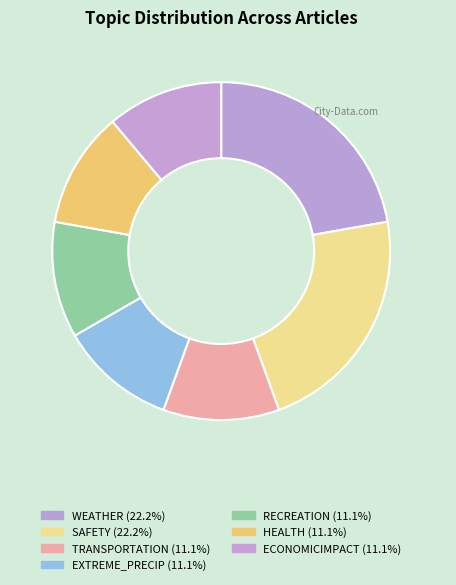

Is it true that TRANSPORTATION is 17% of the pie?

False